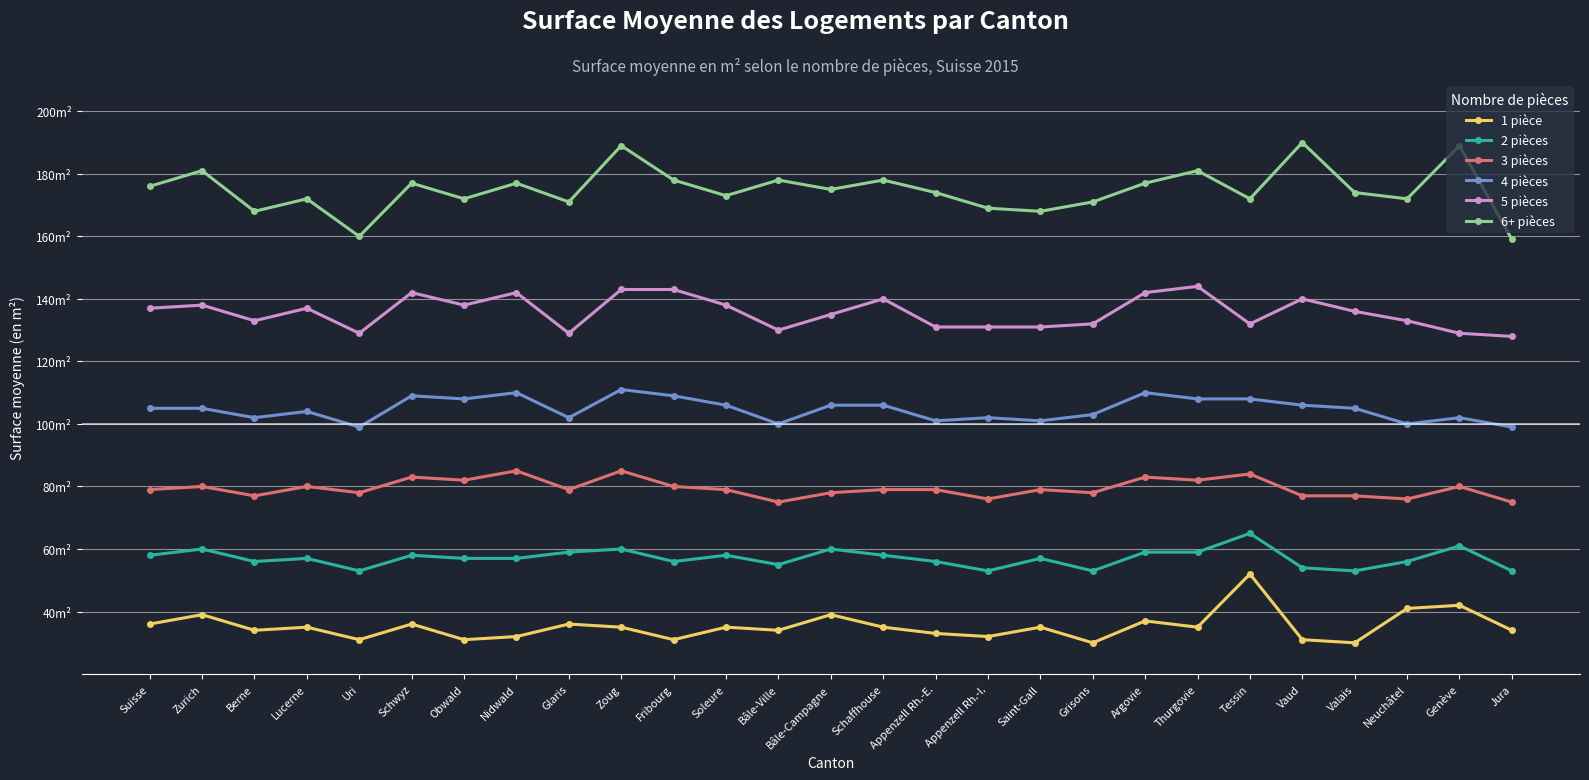

Between Argovie and Thurgovie, which is larger?

Argovie